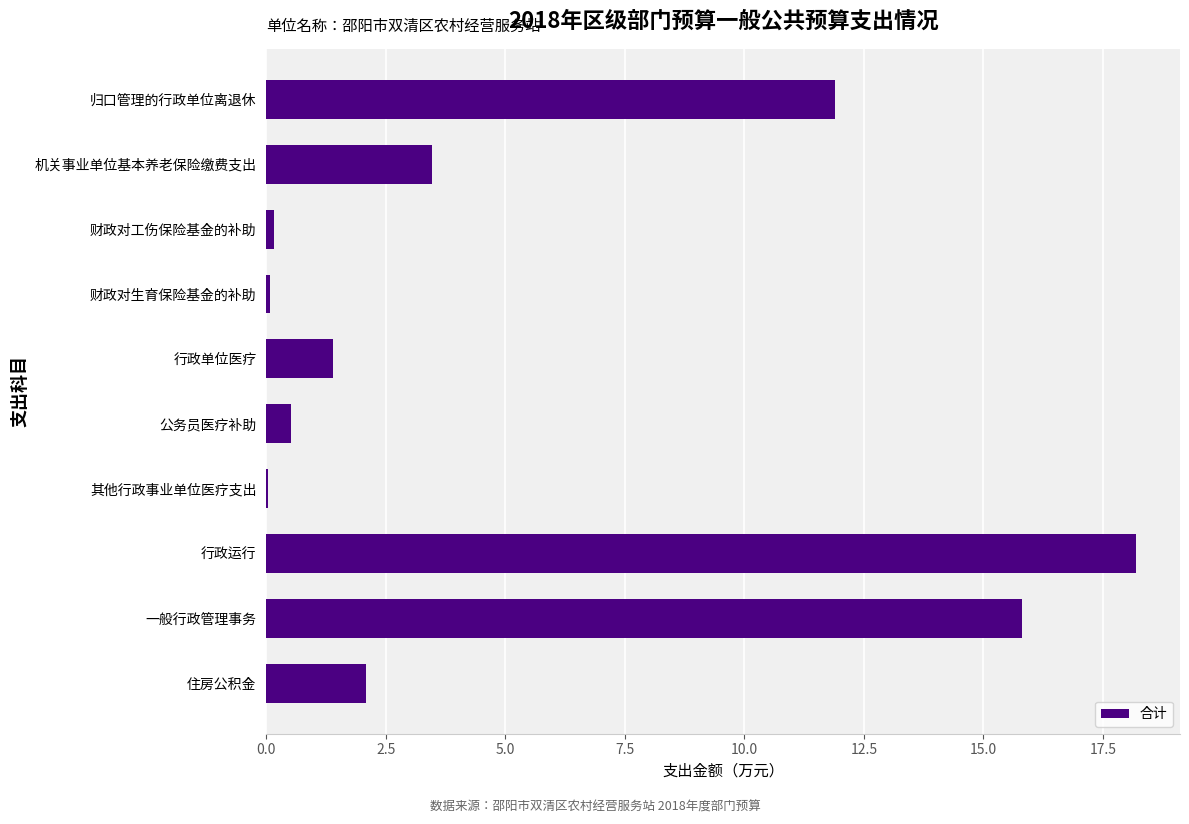

What is the sum of all values?

53.6